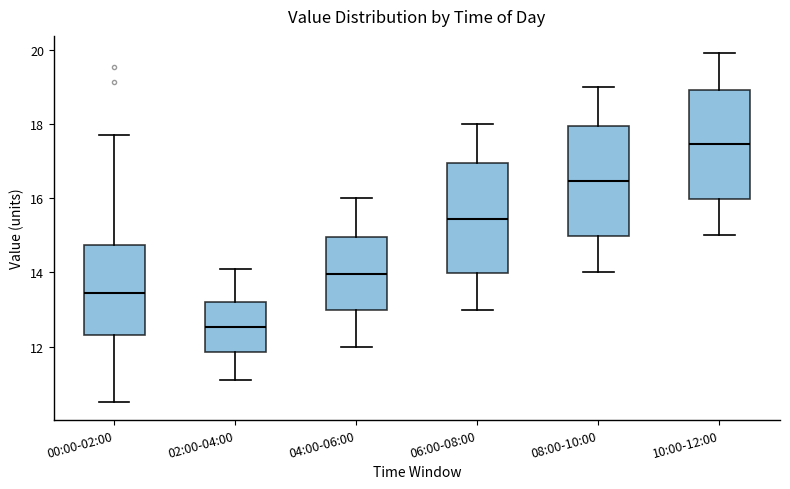

Reading left to right, read every box against the y-axis: the position of its median line, the range the box covers, and the ends of its whiskers. The values are not printed on the chart, so give them approximately, as read against the axis.

00:00-02:00: median 13.4, box 12.4 to 14.8, whiskers 10.6 to 17.8
02:00-04:00: median 12.6, box 11.8 to 13.2, whiskers 11.2 to 14.2
04:00-06:00: median 14.0, box 13.0 to 15.0, whiskers 12.0 to 16.0
06:00-08:00: median 15.4, box 14.0 to 17.0, whiskers 13.0 to 18.0
08:00-10:00: median 16.4, box 15.0 to 18.0, whiskers 14.0 to 19.0
10:00-12:00: median 17.4, box 16.0 to 19.0, whiskers 15.0 to 20.0